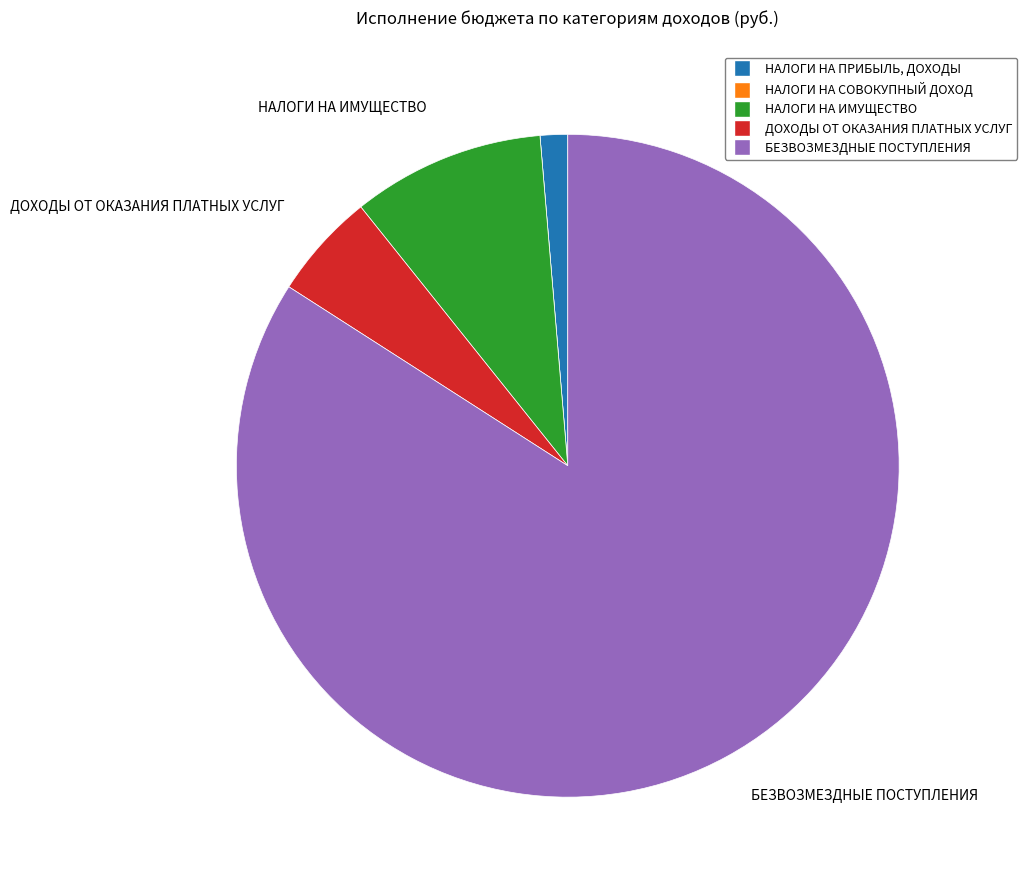

Does БЕЗВОЗМЕЗДНЫЕ ПОСТУПЛЕНИЯ represent more than half of the total?

Yes